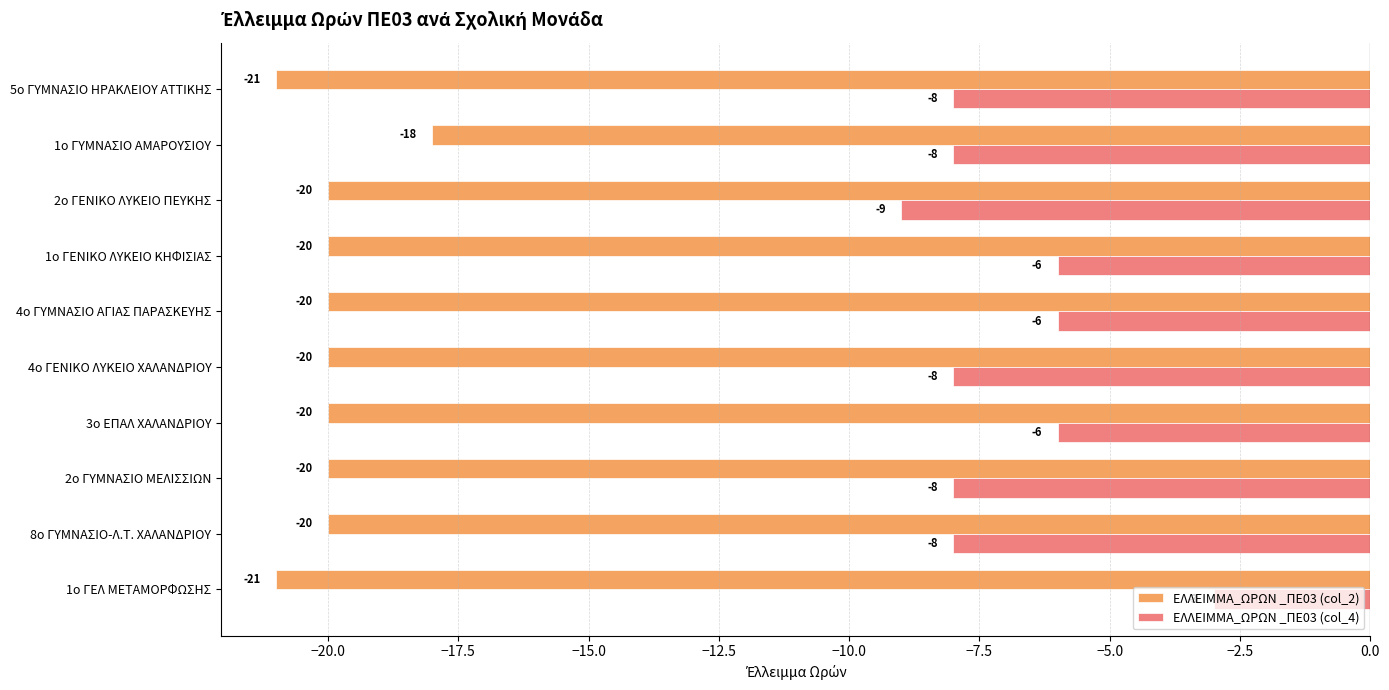

What is the difference between the highest and lowest values at 8ο ΓΥΜΝΑΣΙΟ-Λ.Τ. ΧΑΛΑΝΔΡΙΟΥ?

12